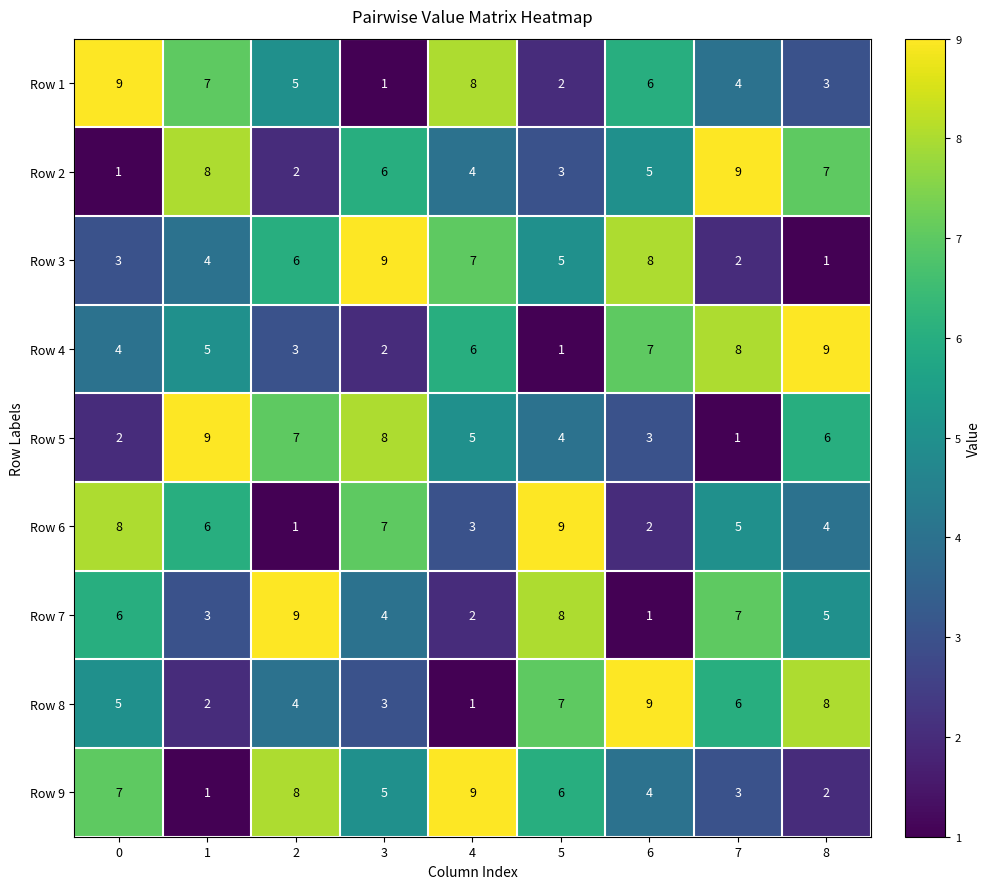

What is the sum of the Row 2 values at 0 and 6?

6